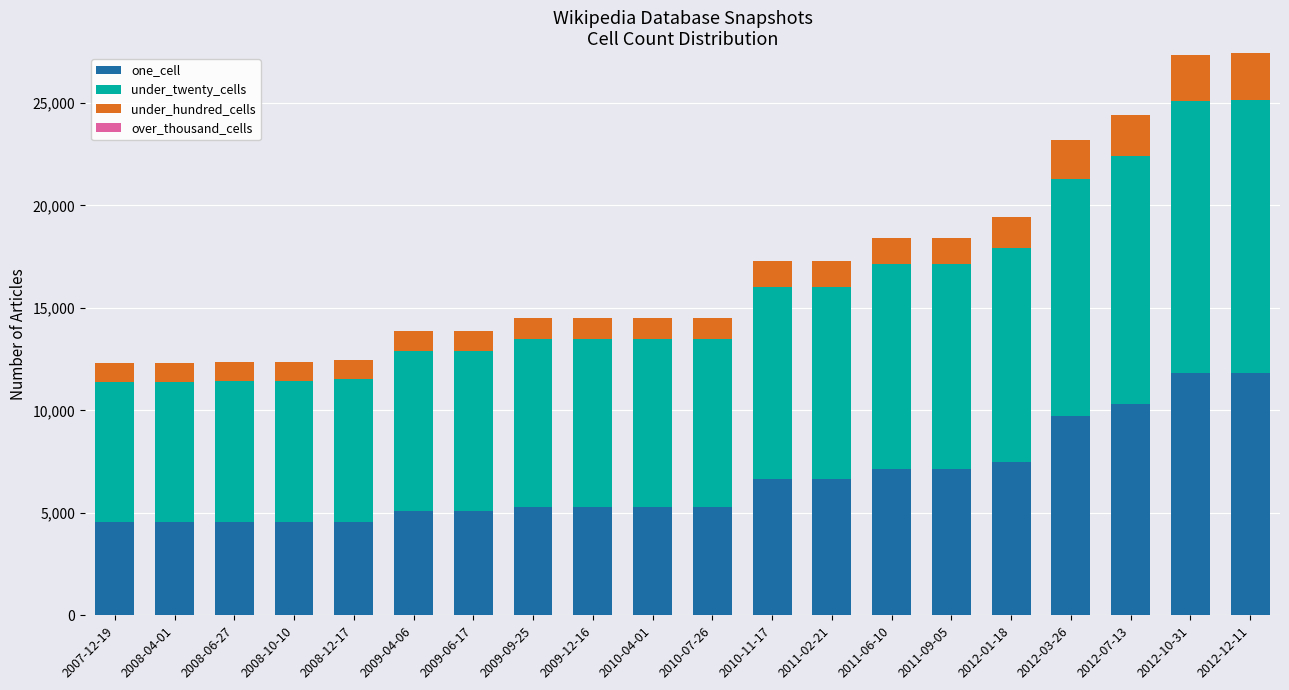

Does the chart contain stacked bars?

Yes